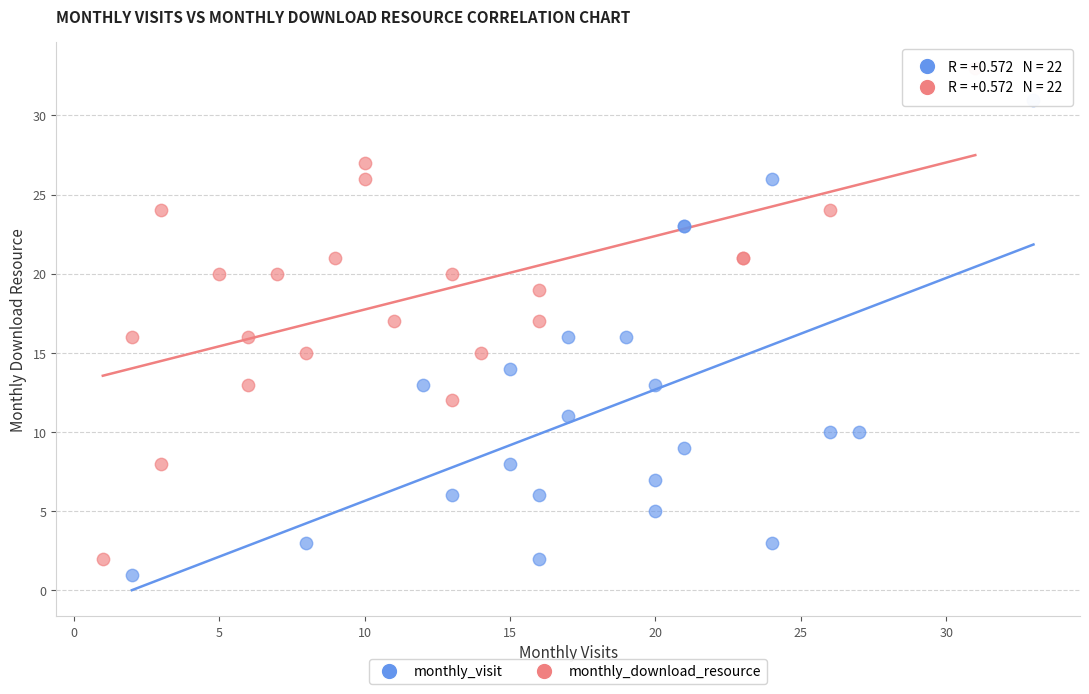

What are all the series names shown in the legend?

monthly_visit, monthly_download_resource